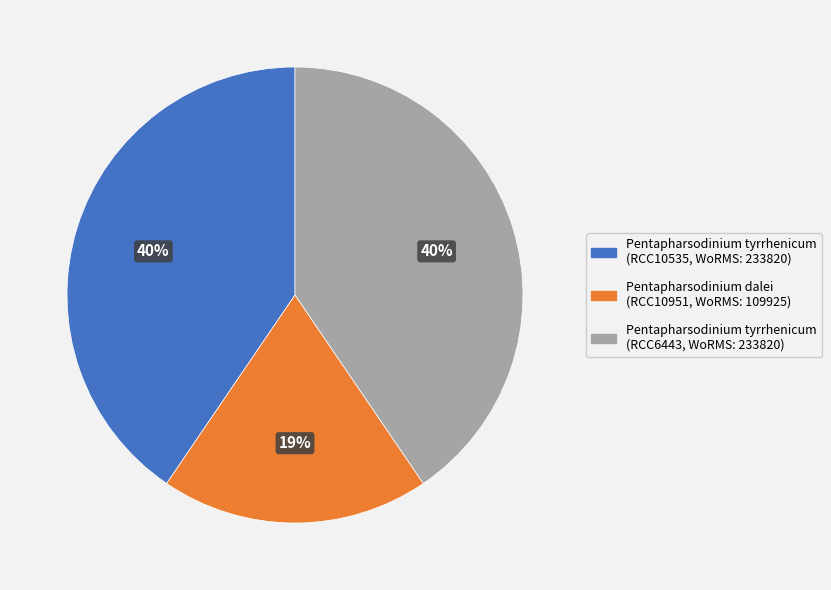

To the nearest percent, what is the difference between the largest and smallest slice percentages?

21%